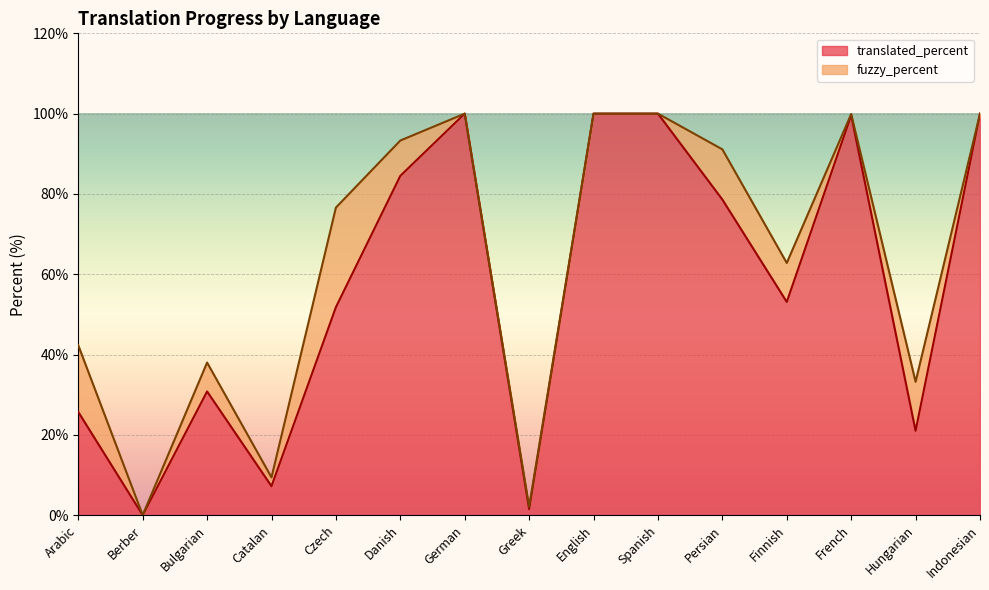

What is the label of the 6th point from the left?

Danish